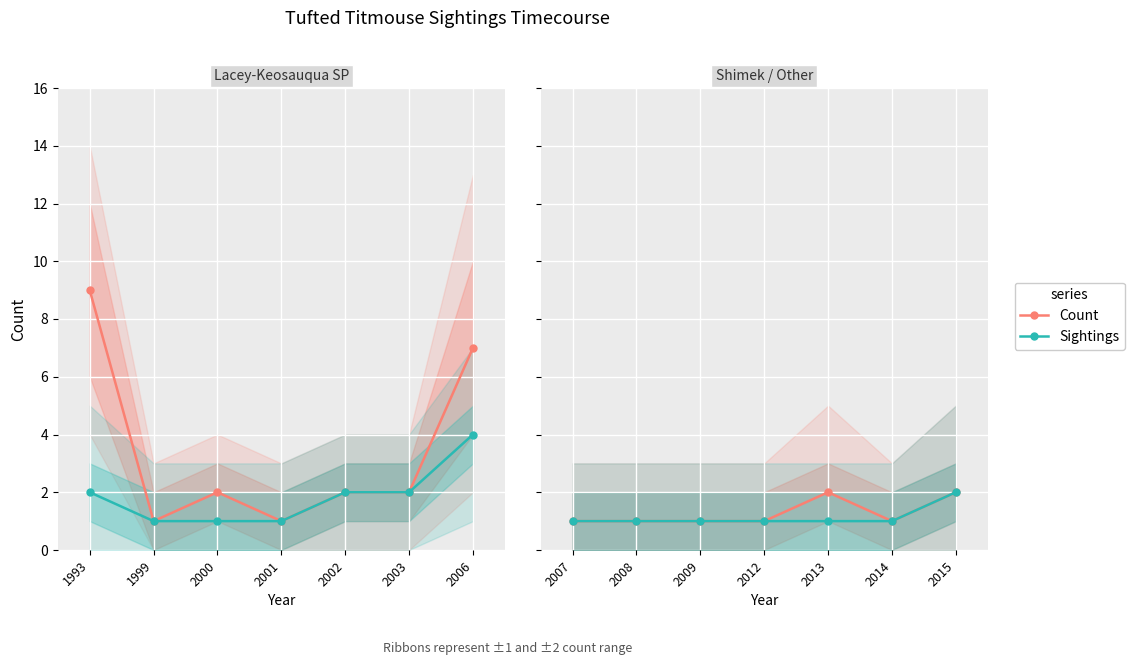

What is the value of the Sightings point at the 7th from the left?

2